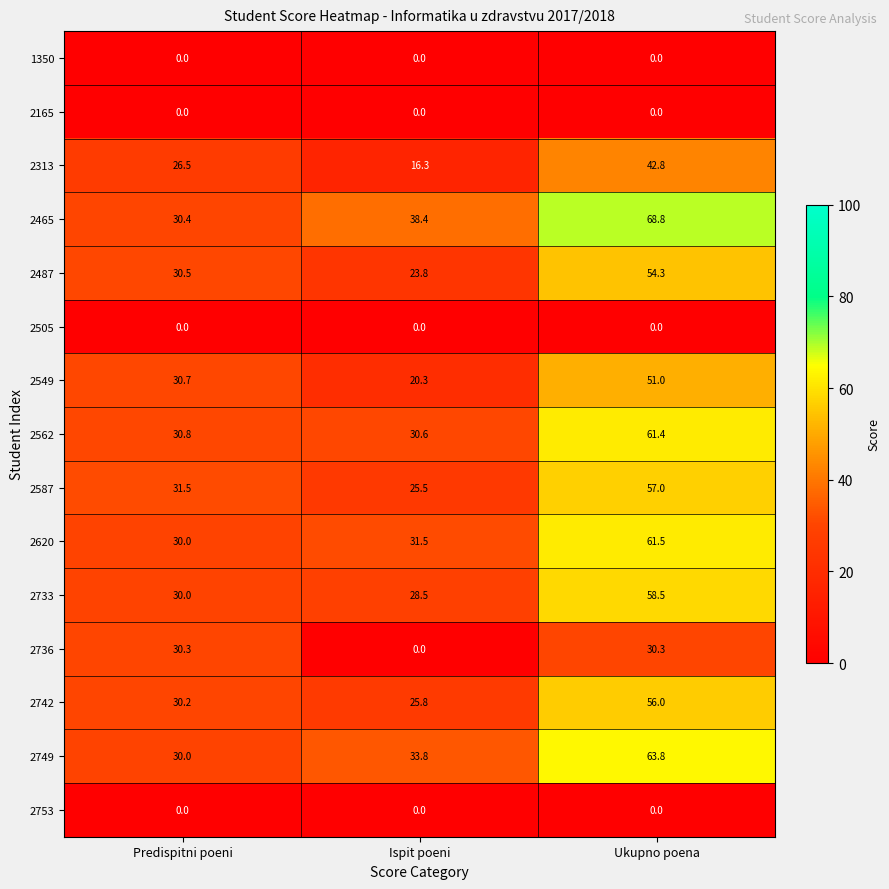

What is the minimum value for 2620?

30.0